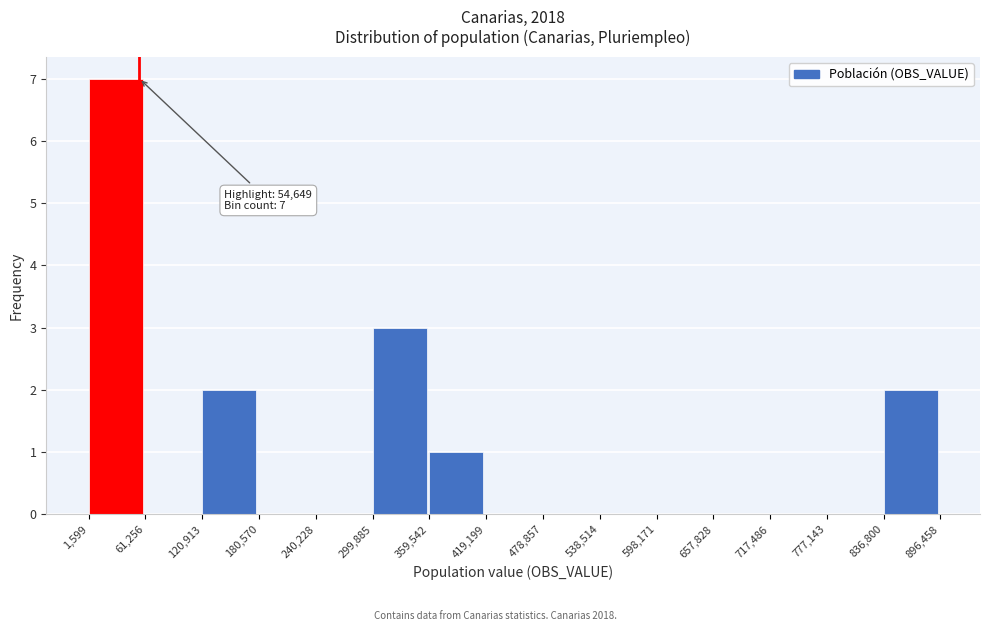

Over which range of the x-axis is the bar tallest?

1,599 to 61,256